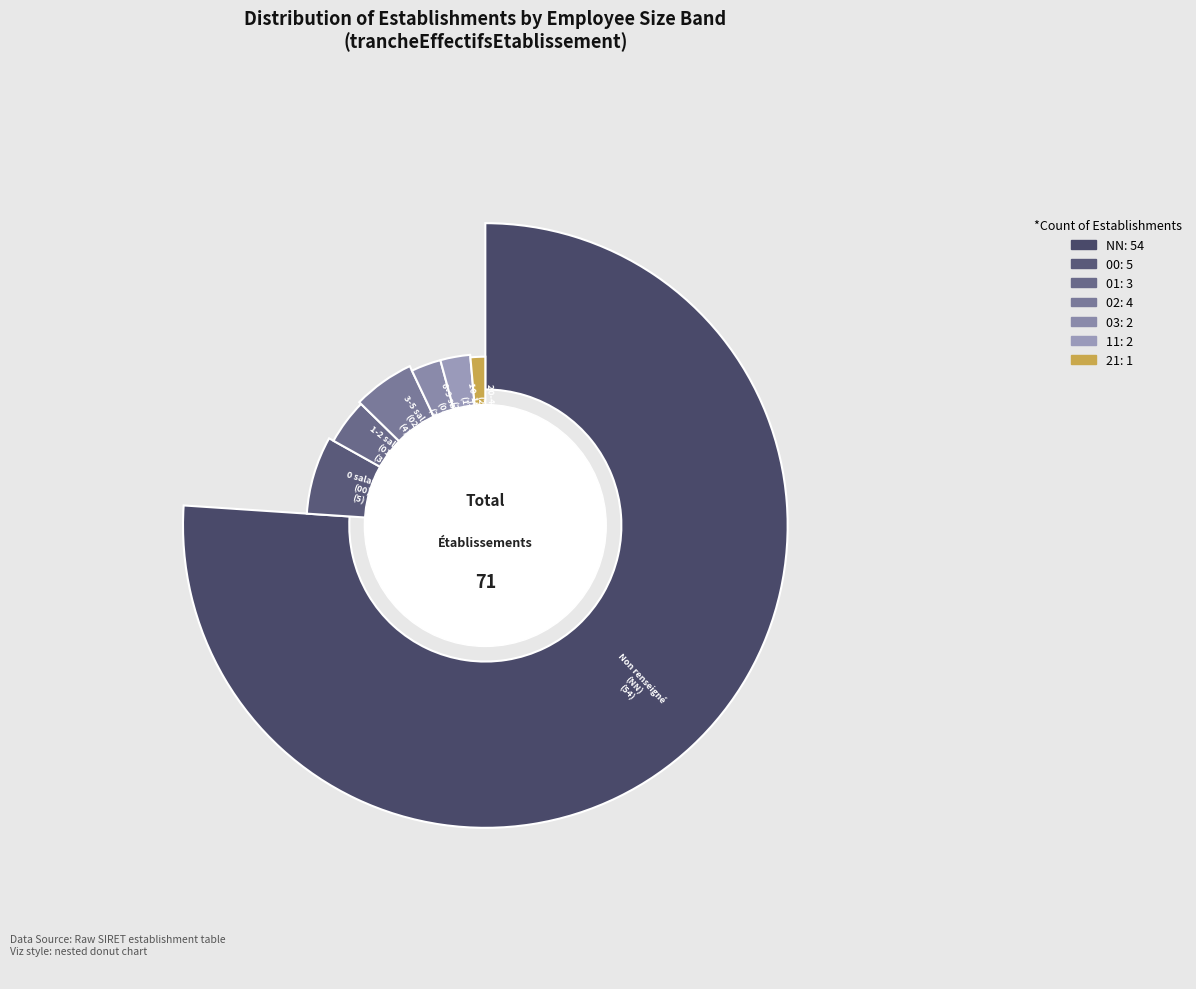

Rank the categories by value from highest to lowest.

NN, 00, 02, 01, 03, 11, 21